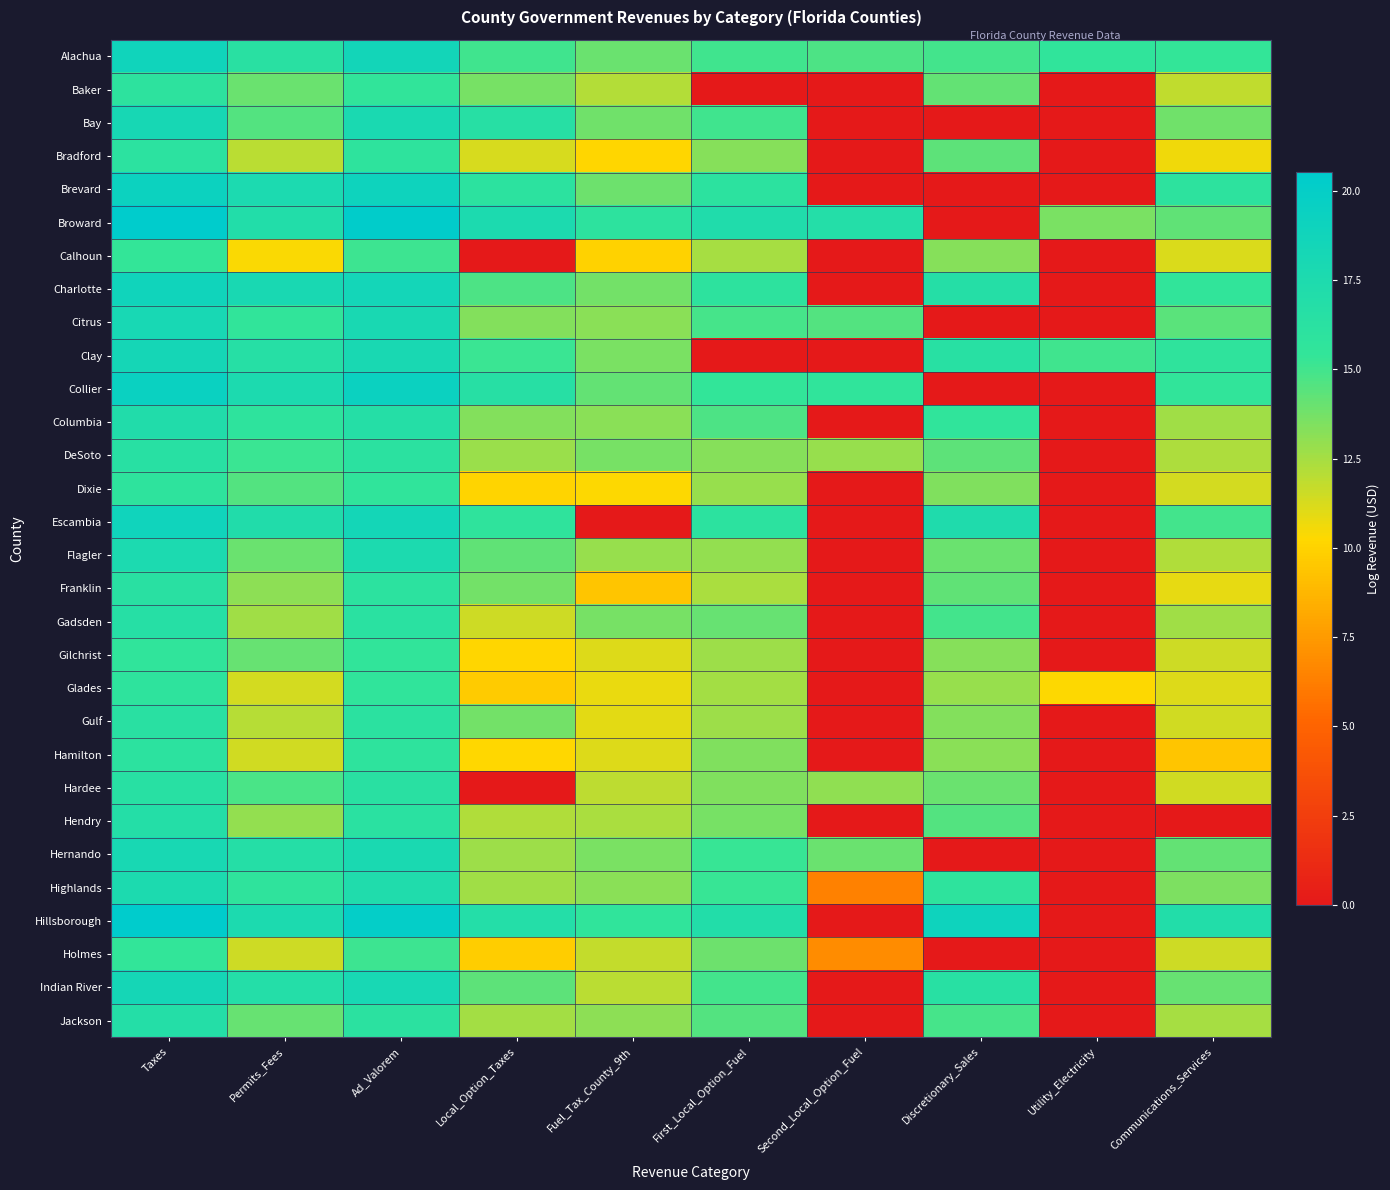

Between Utility_Electricity and Communications_Services, which series saw the biggest shift?

Hillsborough